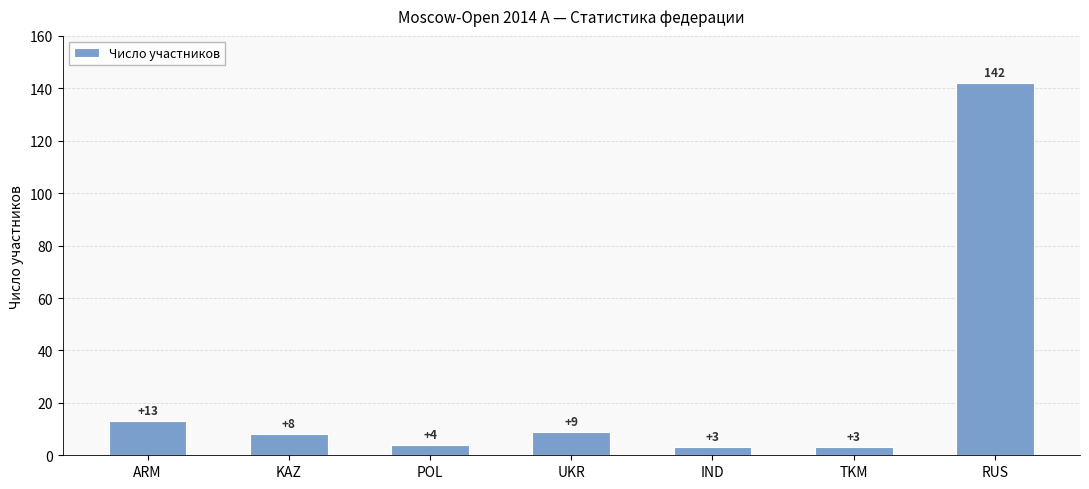

The value at UKR is 9. True or false?

True